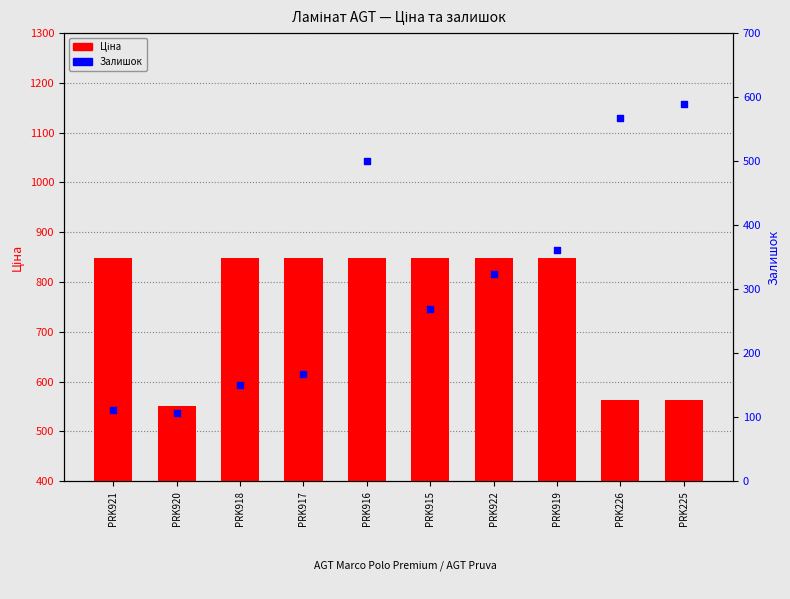

Which series has the widest spread of Y values?

Залишок